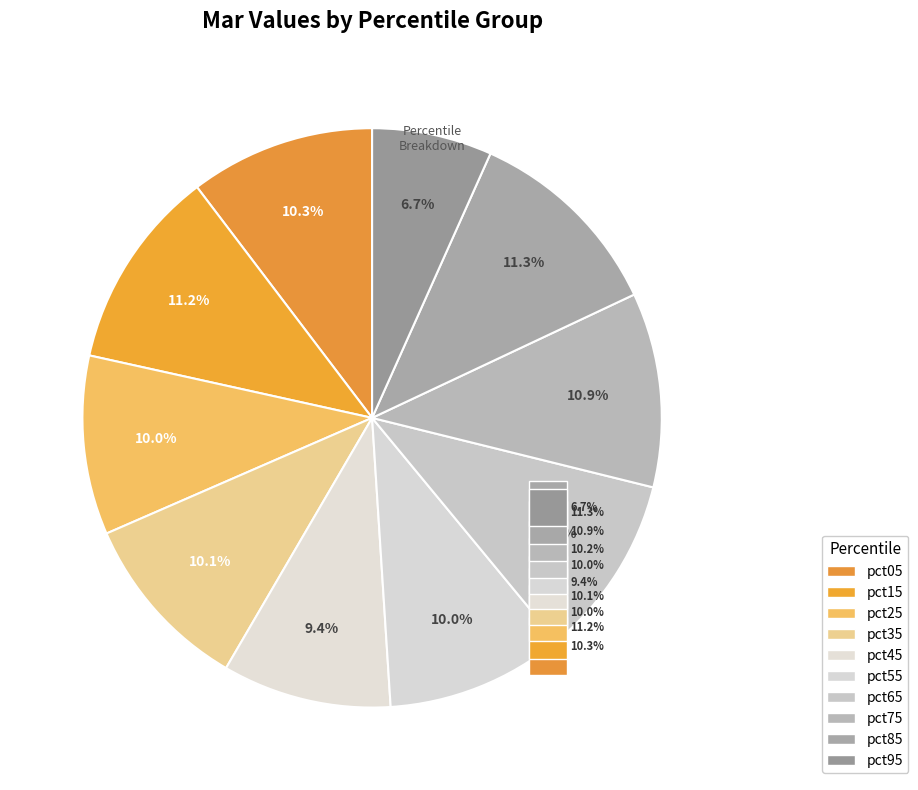

What is the change in value from pct25 to pct95?

-0.1